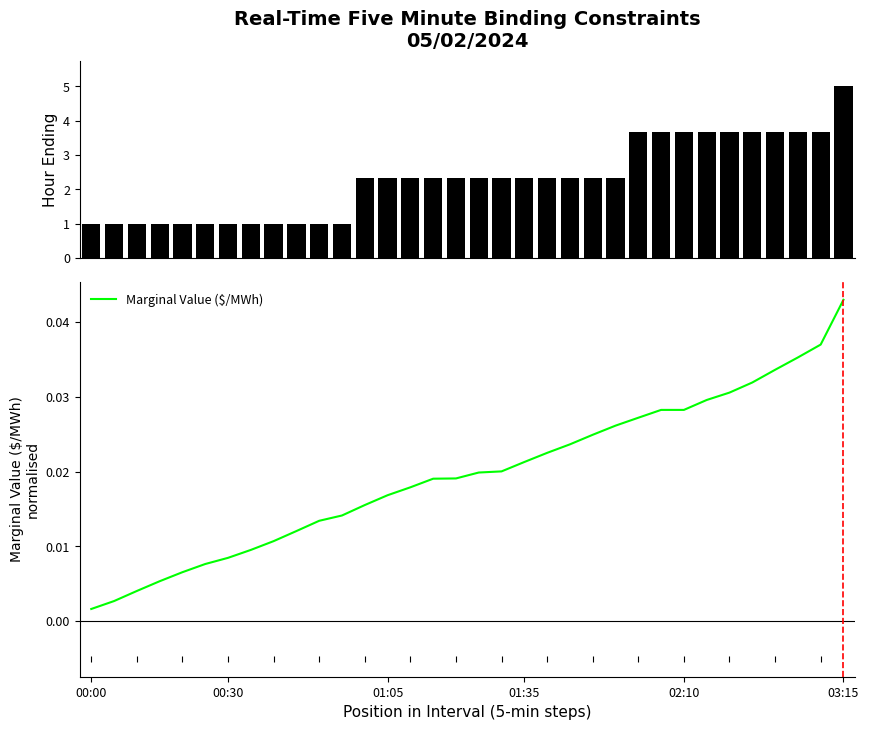

True or false: Hour Ending has a value of 0.2 at 11.

False